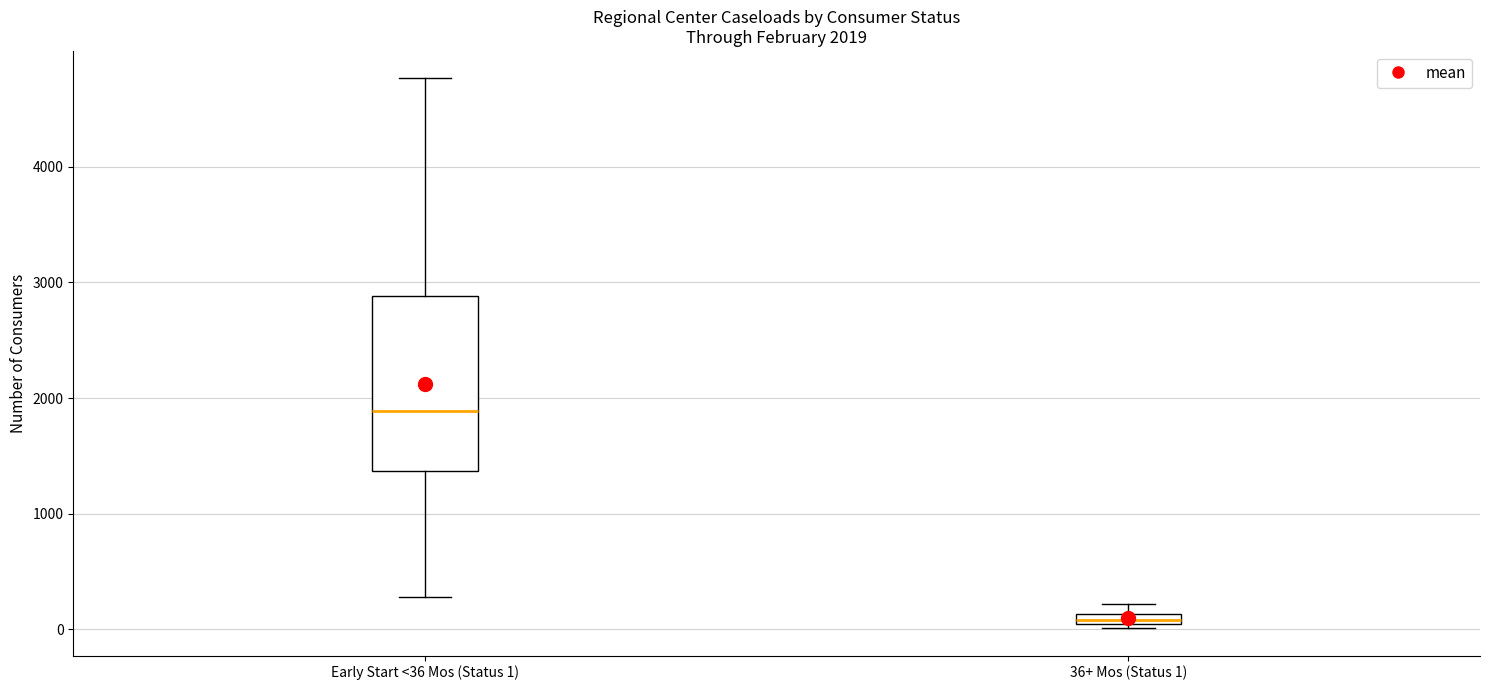

Which box is the tallest, from its lower edge to its upper edge?

Early Start <36 Mos (Status 1)